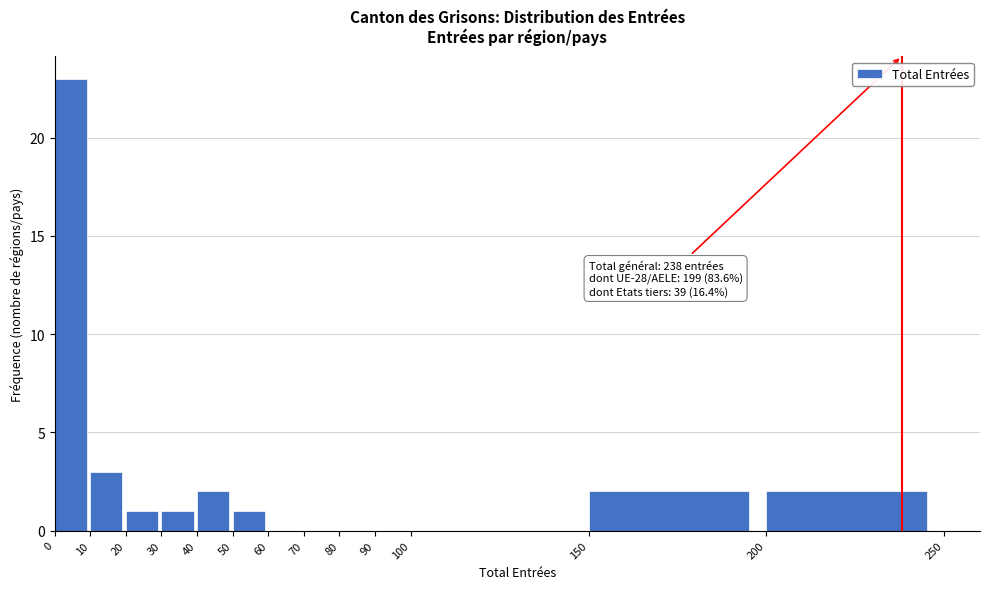

Which range on the x-axis has the tallest bar?

0 to 10